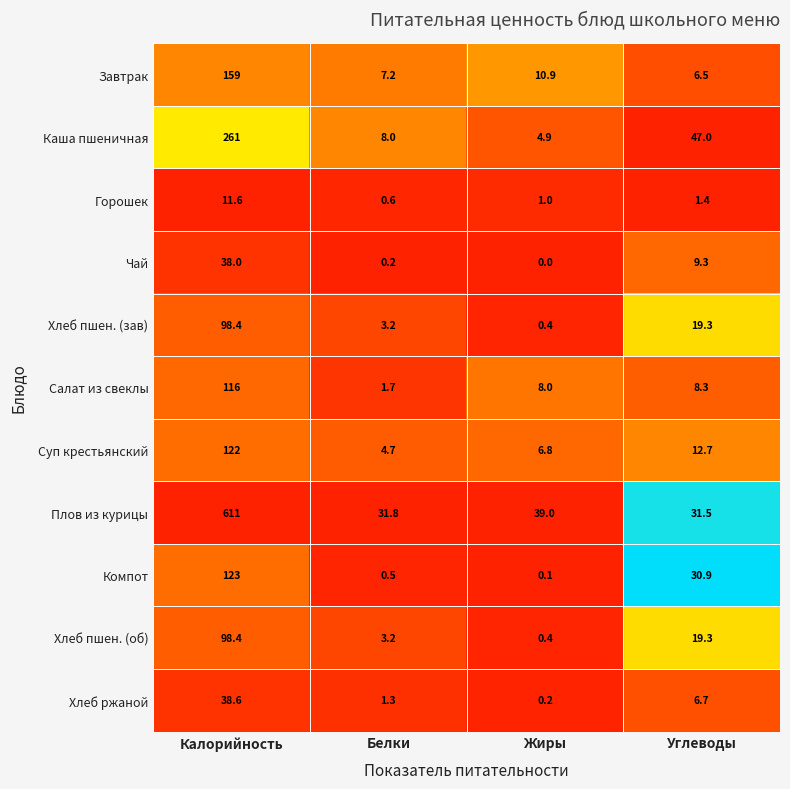

Which series has the largest range (max minus min)?

Плов из курицы